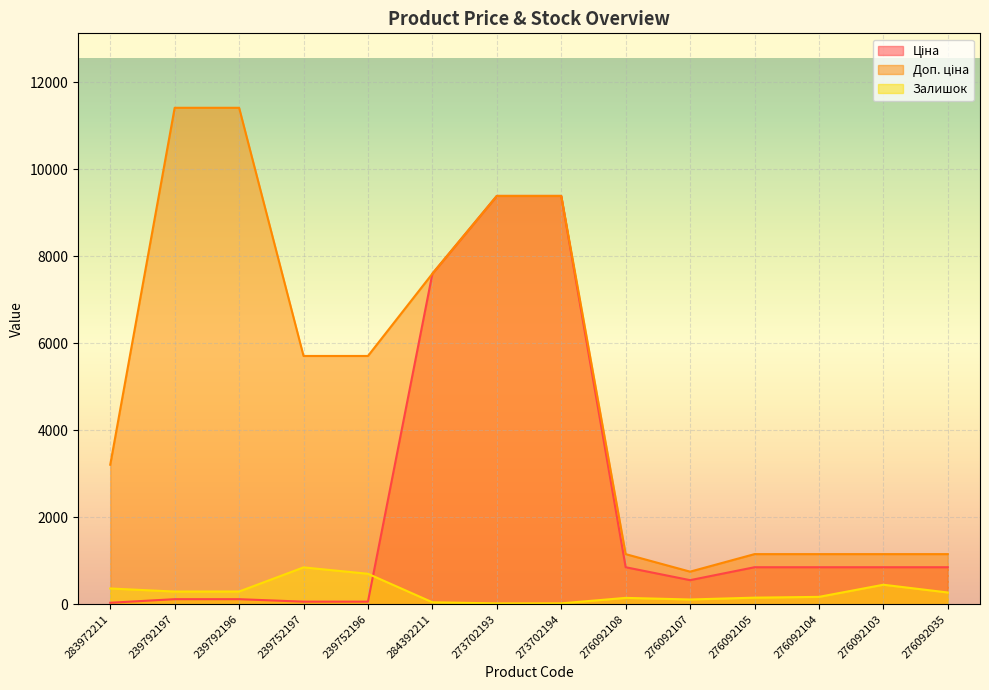

What is the label of the 10th point from the left?

276092107